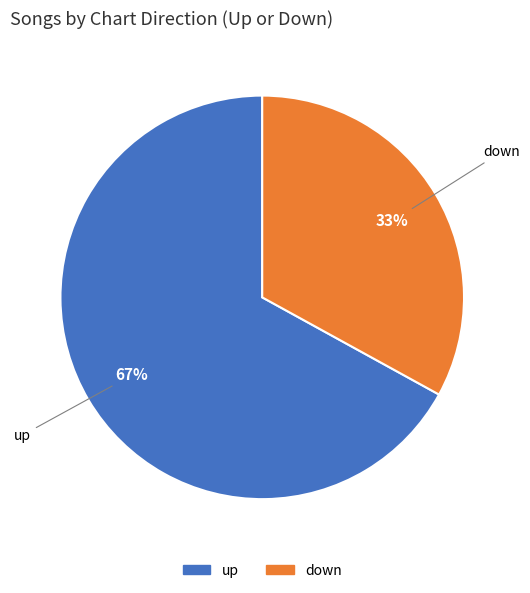

Does any single category account for the majority?

Yes